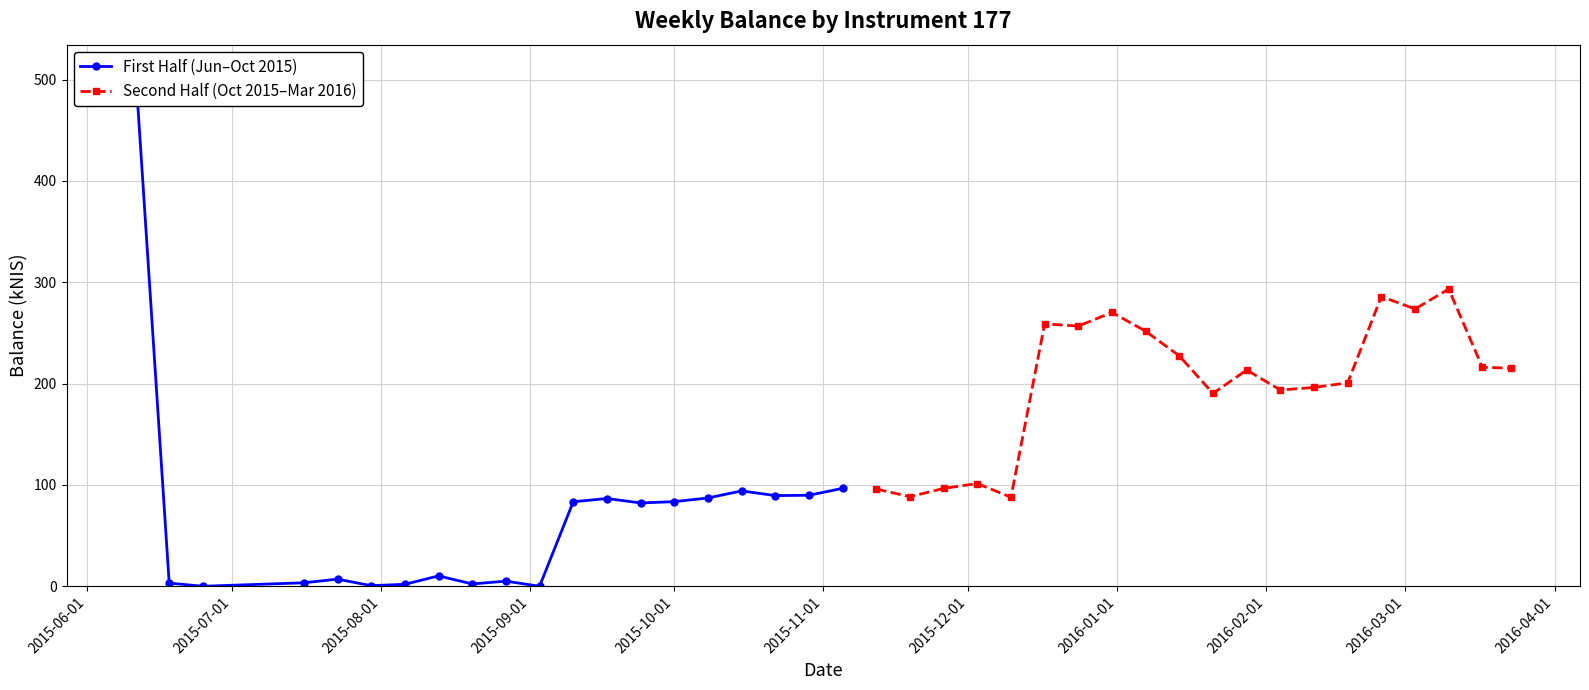

Which series has the largest range (max minus min)?

First Half (Jun–Oct 2015)